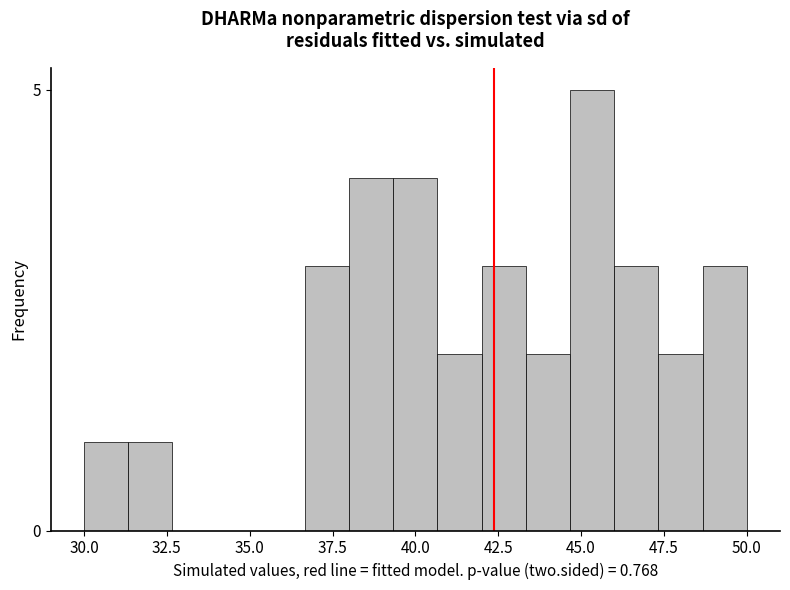

Read against the x-axis, roughly where is the centre of the tallest bar?

45.5